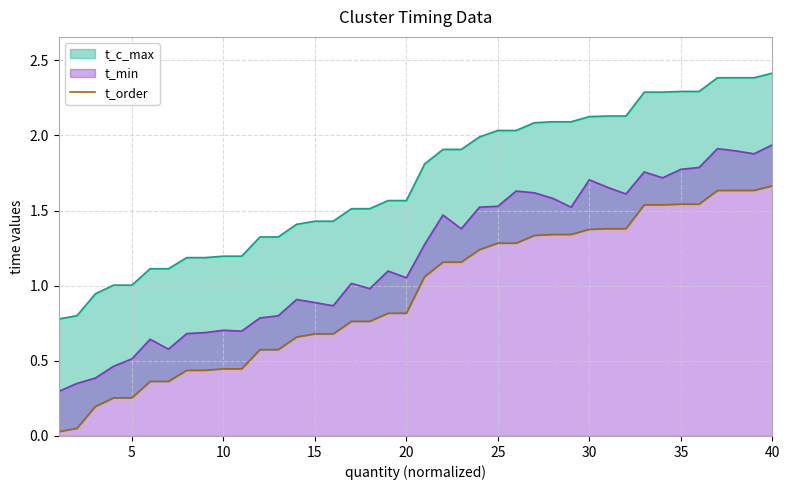

How many data points are above 1?

20